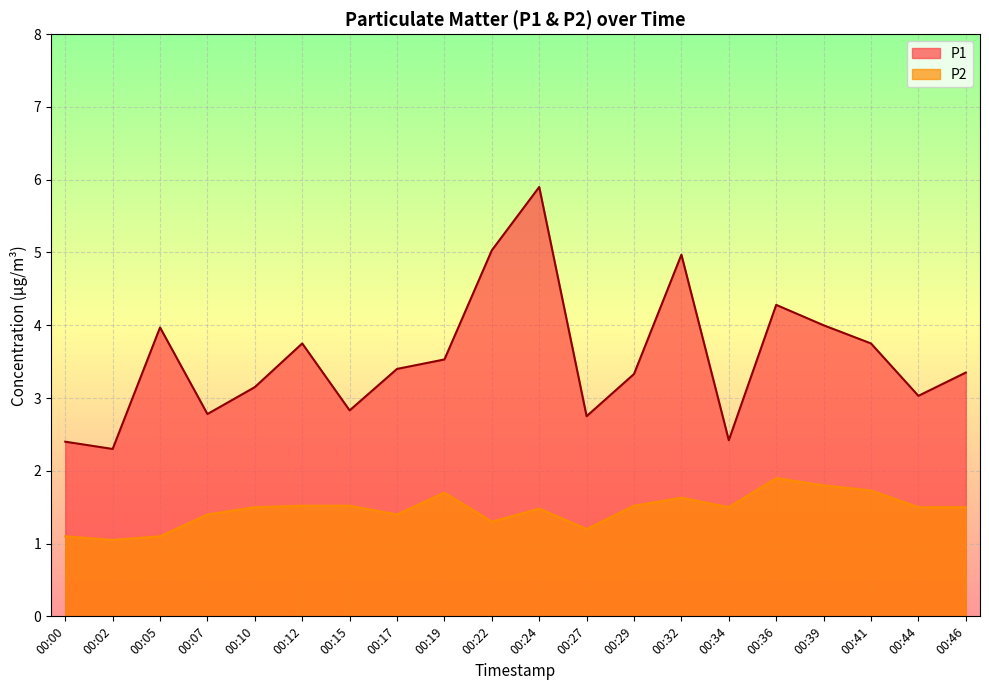

What is the maximum value shown in the chart?

5.9